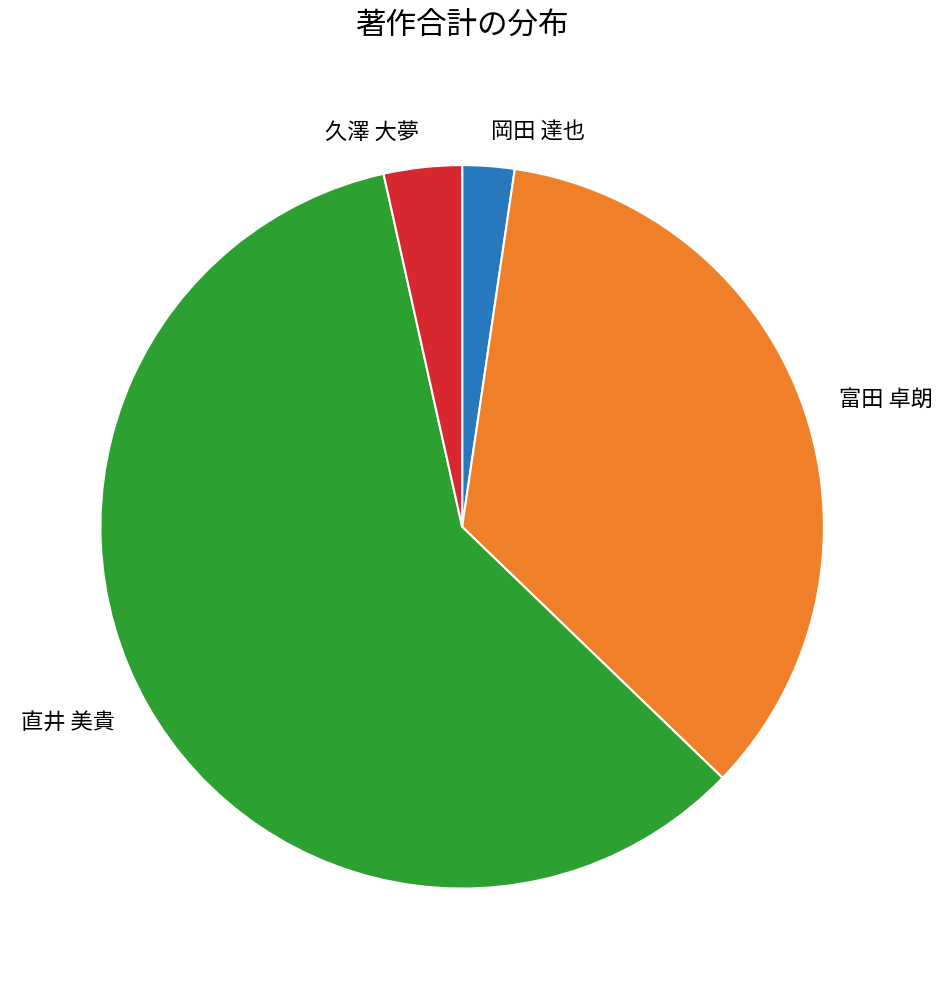

What is the majority slice?

直井 美貴